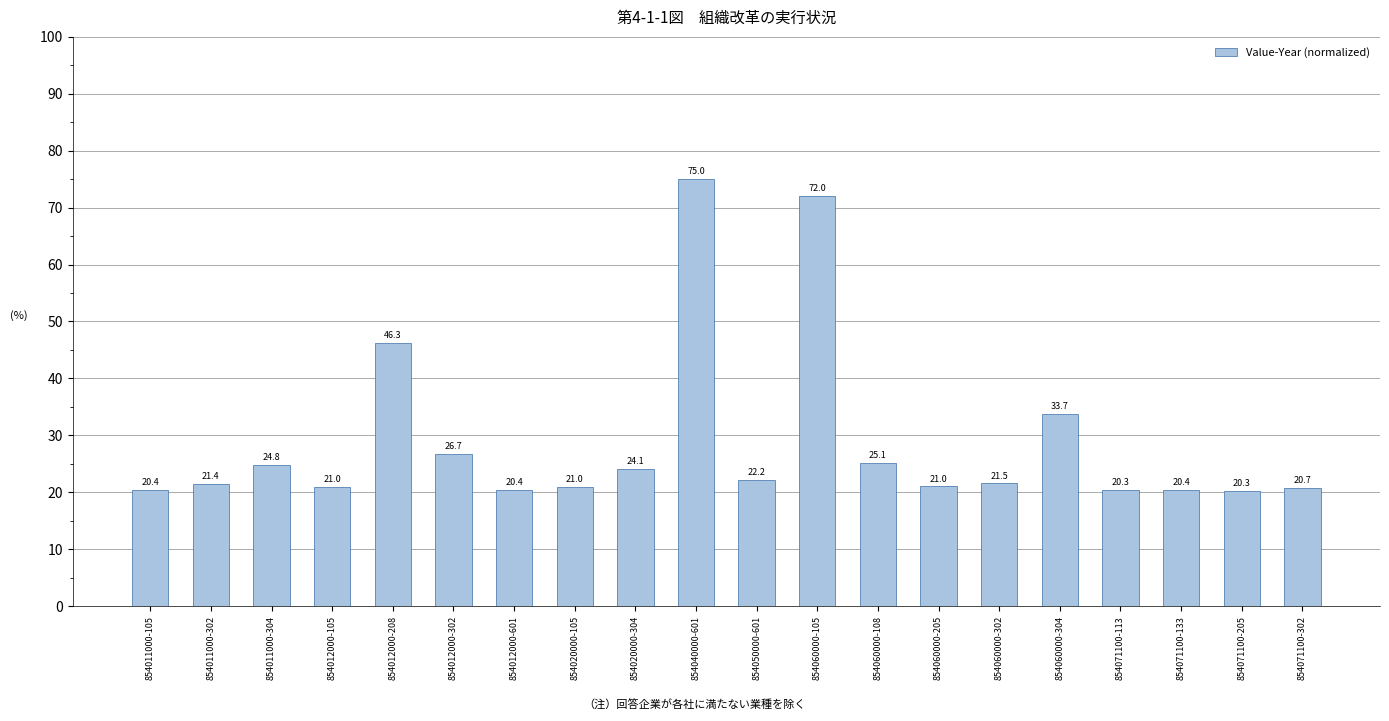

What is the value of the 20th bar from the left?

20.7